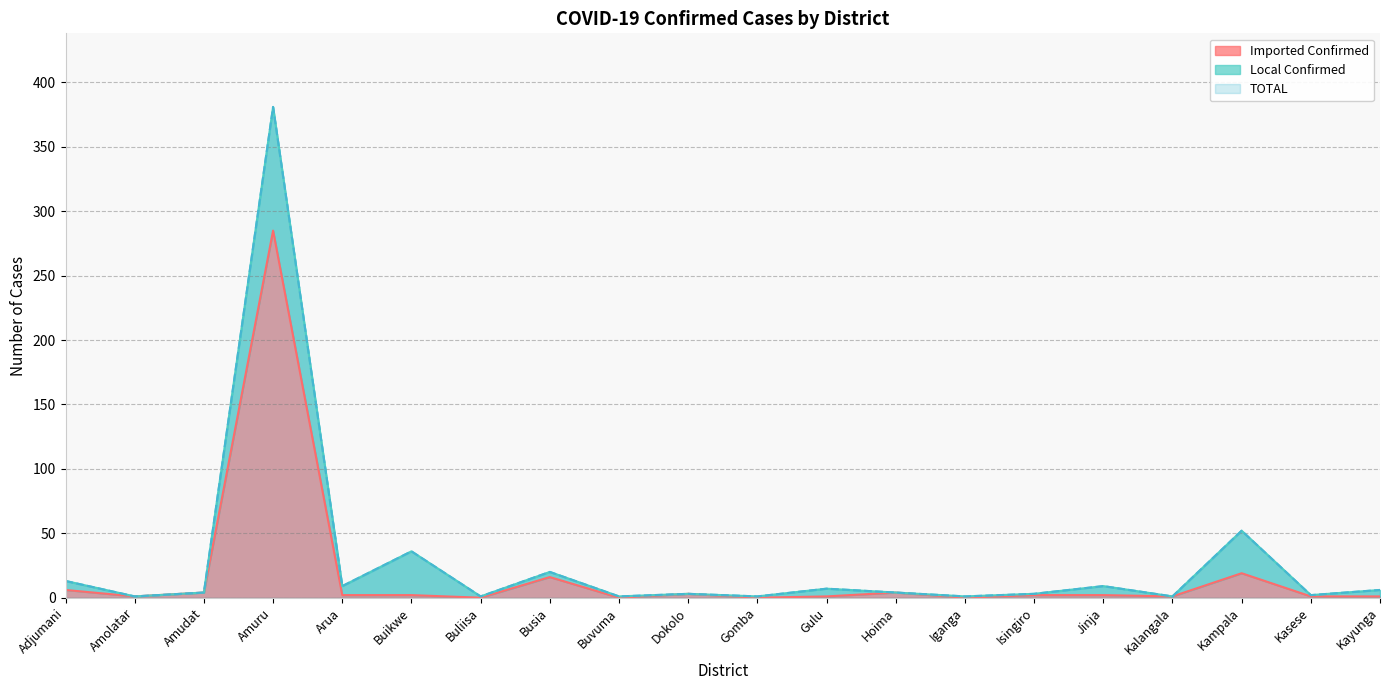

True or false: Imported Confirmed and TOTAL intersect in this chart.

False